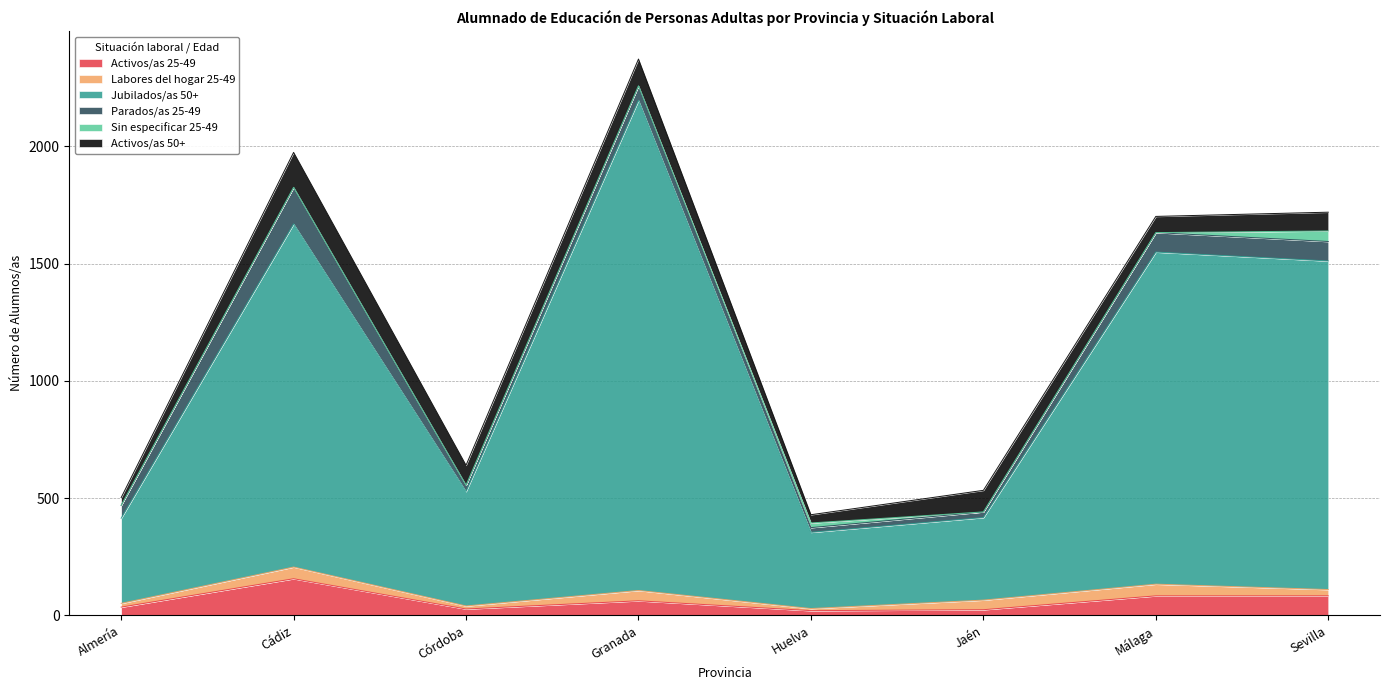

Which category has the highest value across all series?

Granada